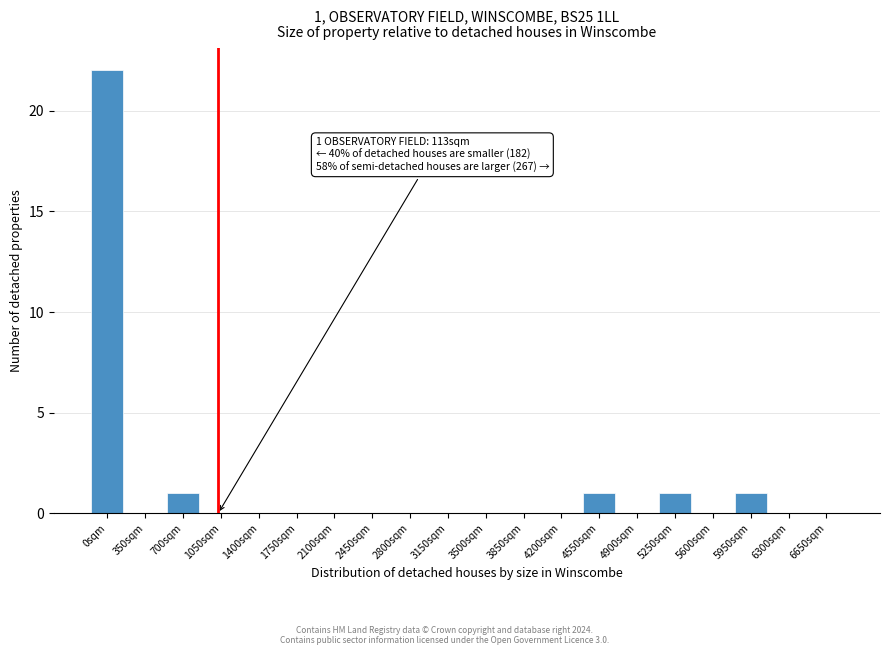

Reading right to left, extract all data points from this chart.

6650sqm=0	6300sqm=0	5950sqm=1	5600sqm=0	5250sqm=1	4900sqm=0	4550sqm=1	4200sqm=0	3850sqm=0	3500sqm=0	3150sqm=0	2800sqm=0	2450sqm=0	2100sqm=0	1750sqm=0	1400sqm=0	1050sqm=0	700sqm=1	350sqm=0	0sqm=22